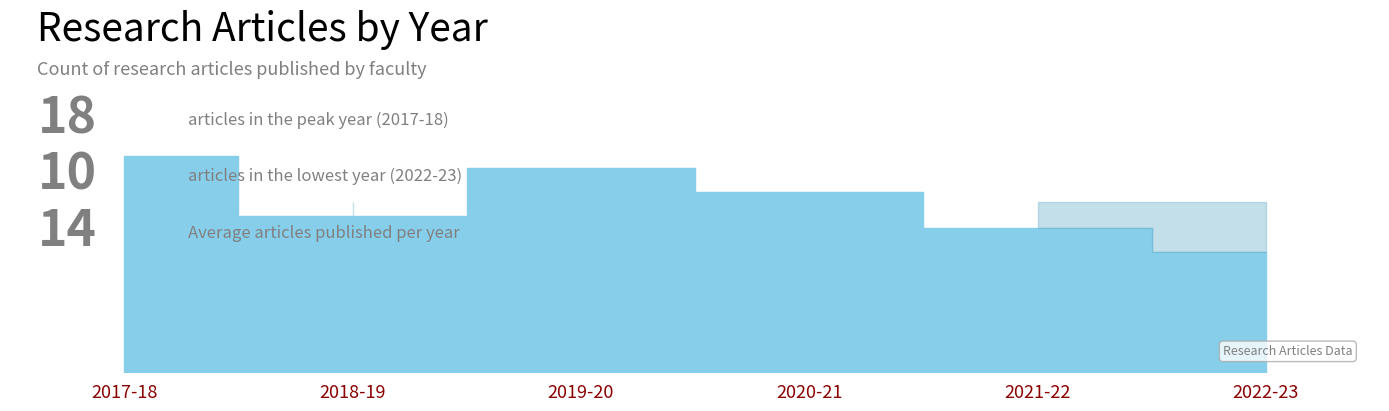

What position from the left is 2022-23?

6